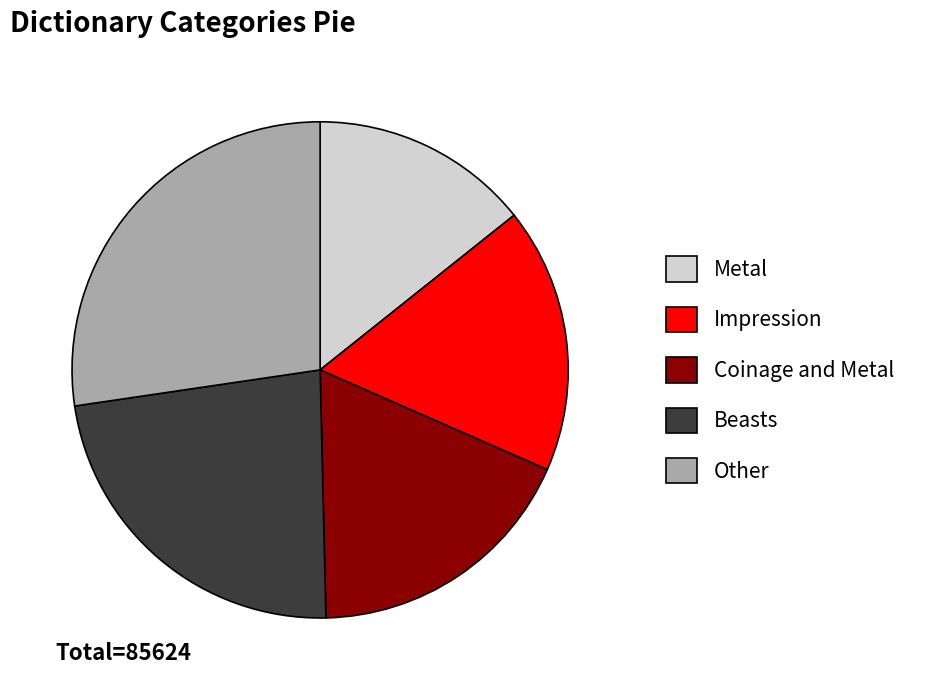

Does Metal account for over 50% of the chart?

No